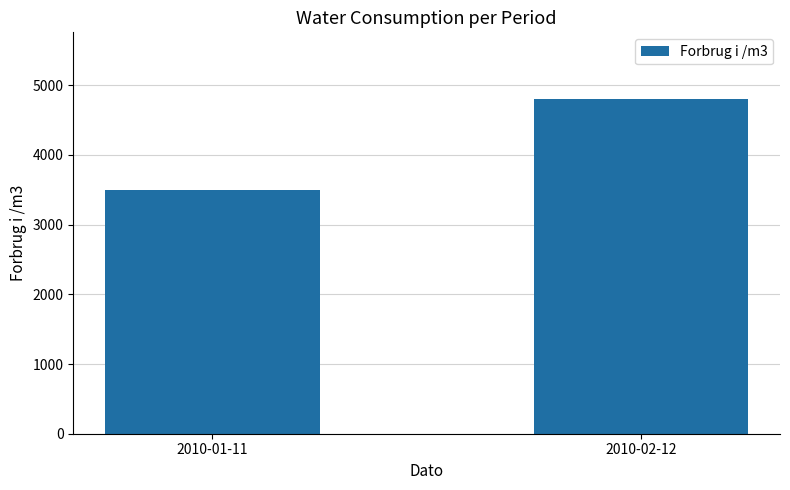

Does the chart contain any negative values?

No